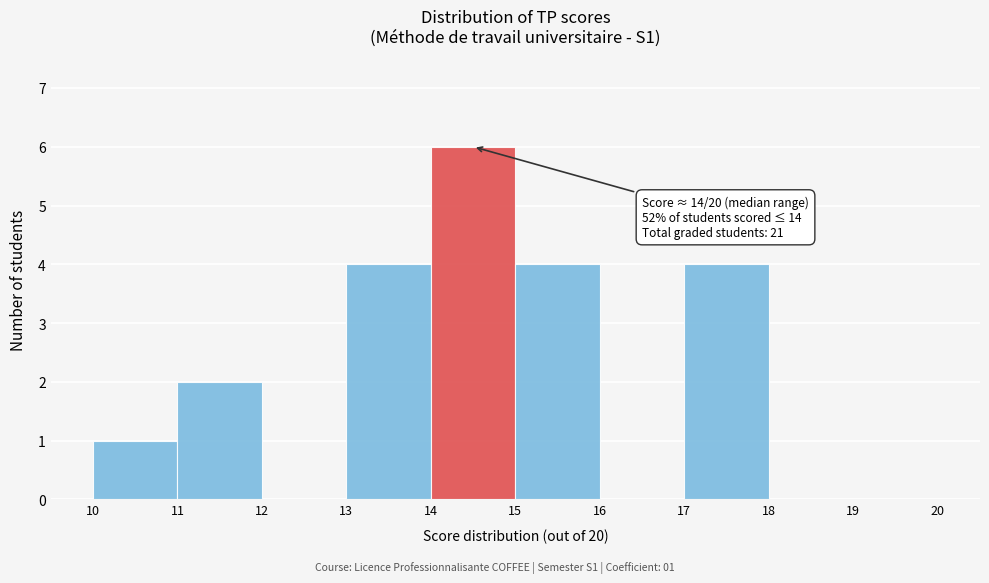

Which range on the x-axis has the tallest bar?

14 to 15